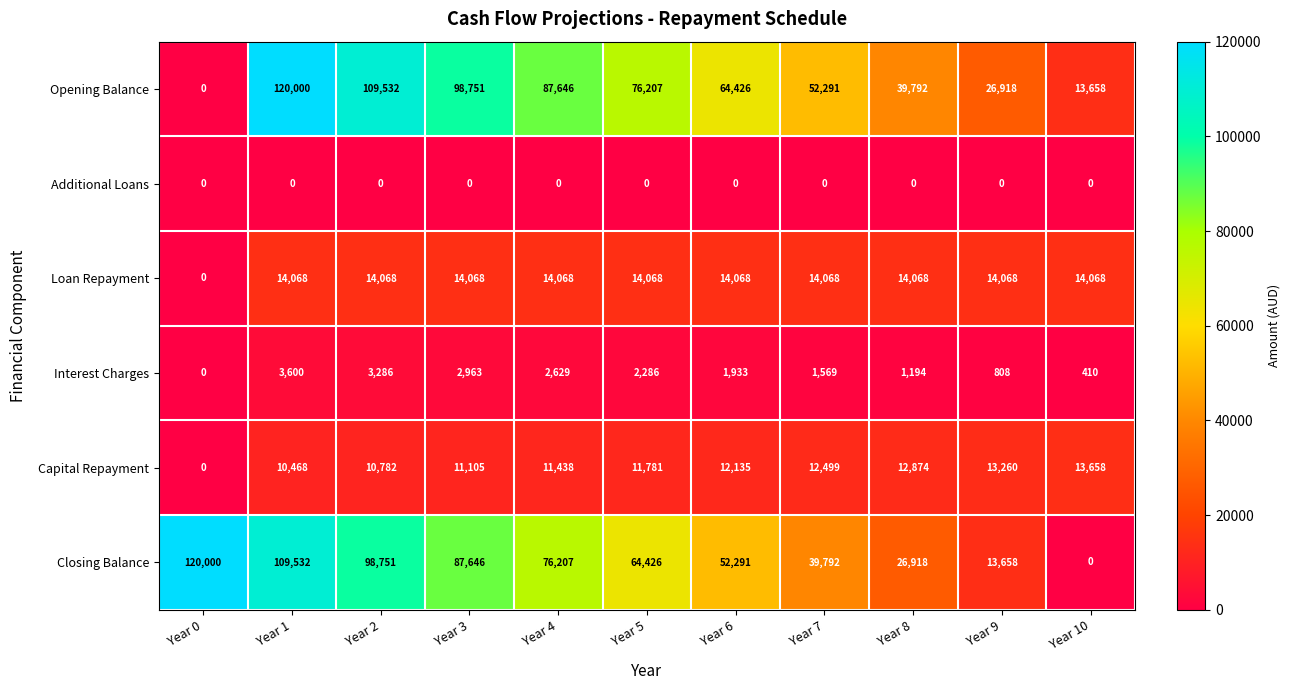

List the labels in order of Capital Repayment value, largest first.

Year 10, Year 9, Year 8, Year 7, Year 6, Year 5, Year 4, Year 3, Year 2, Year 1, Year 0